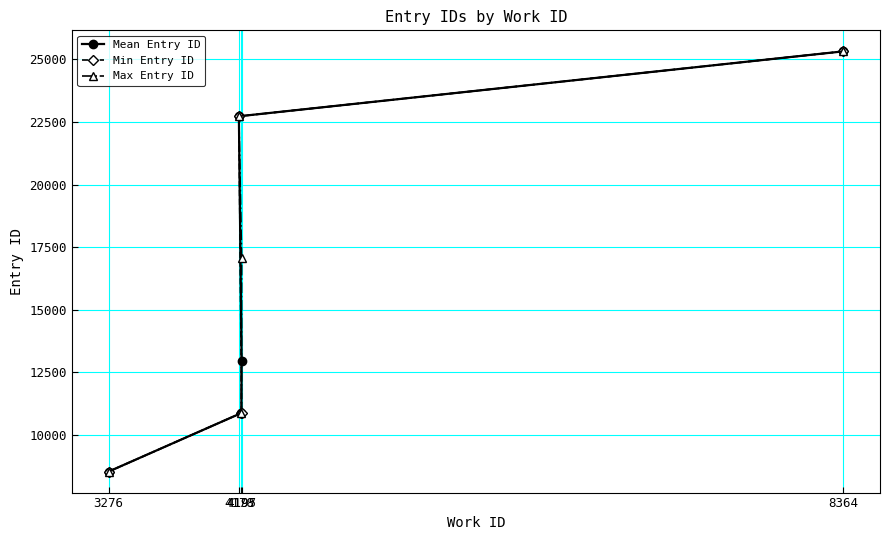

What is the sum of all Min Entry ID values?

78341.0